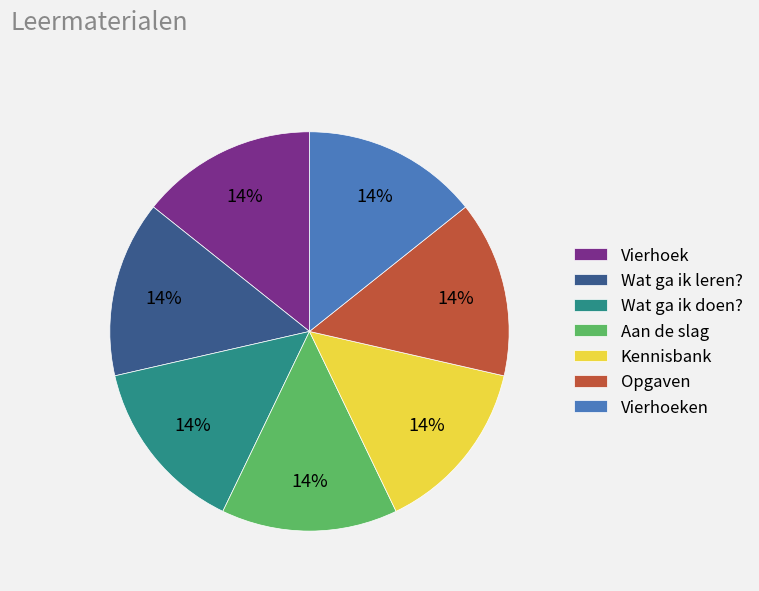

Is there a majority slice in this chart?

No